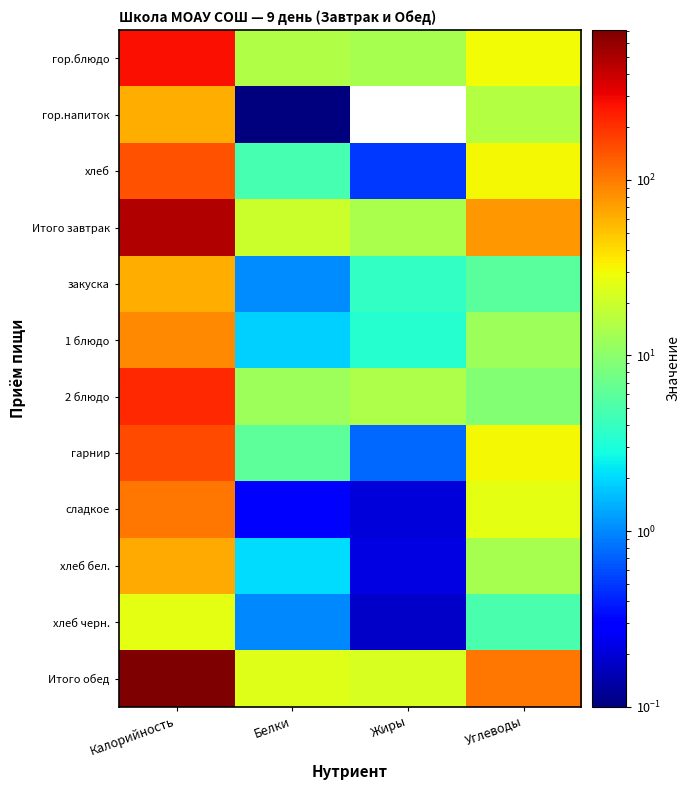

Which label corresponds to the largest value in the chart?

Калорийность